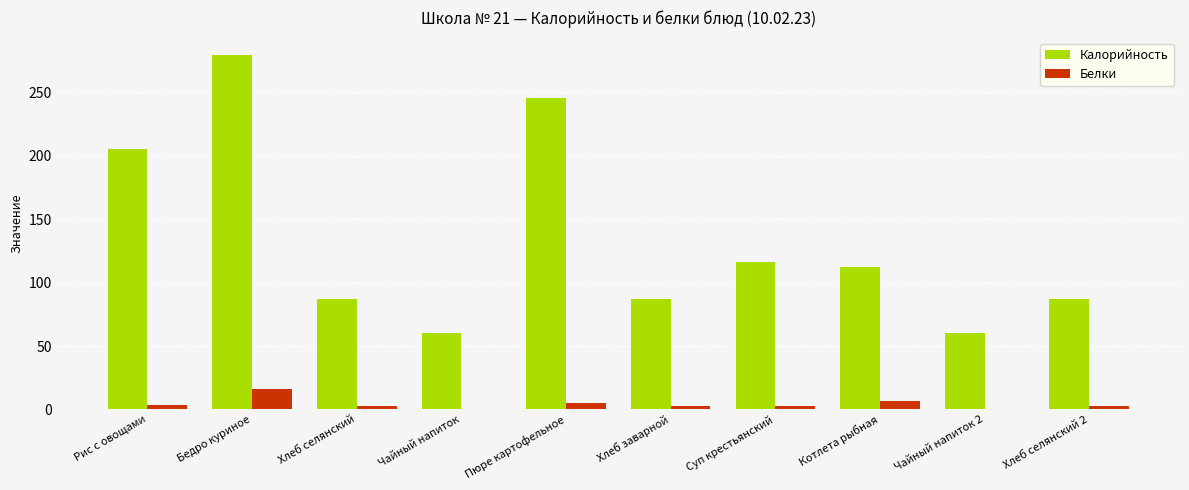

Is it true that Калорийность equals 205.5 at Рис с овощами?

True